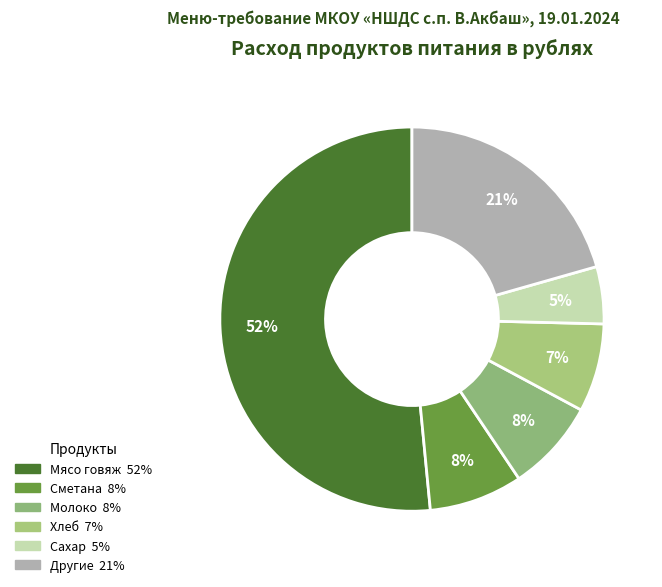

Count the number of slices in the pie.

6